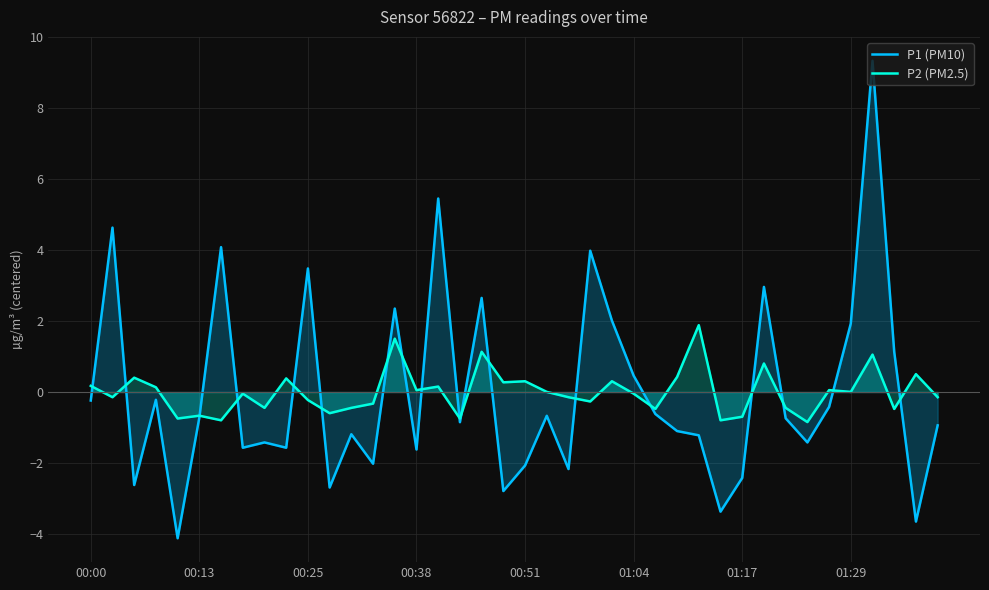

Which series has the widest spread of values?

P1 (PM10)